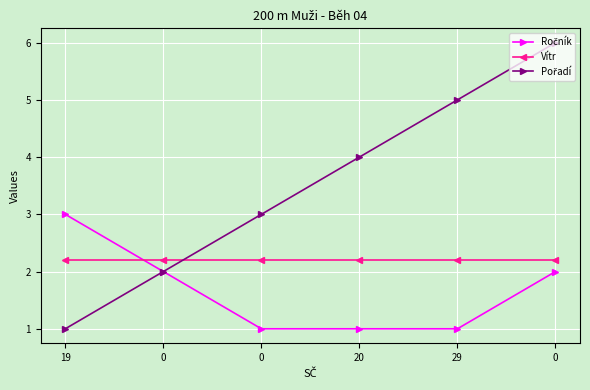

At 29, list the series in order from largest to smallest.

Pořadí, Vítr, Ročník